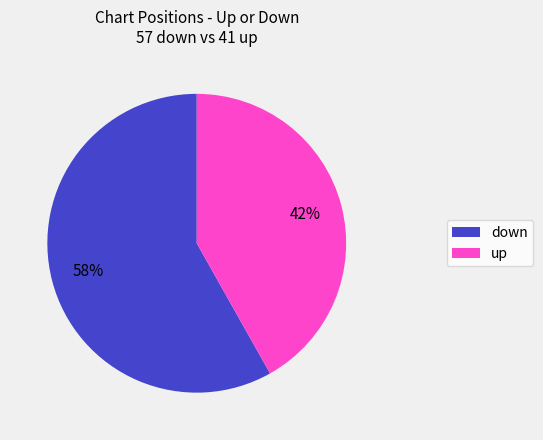

To the nearest percent, what portion does down represent?

58%